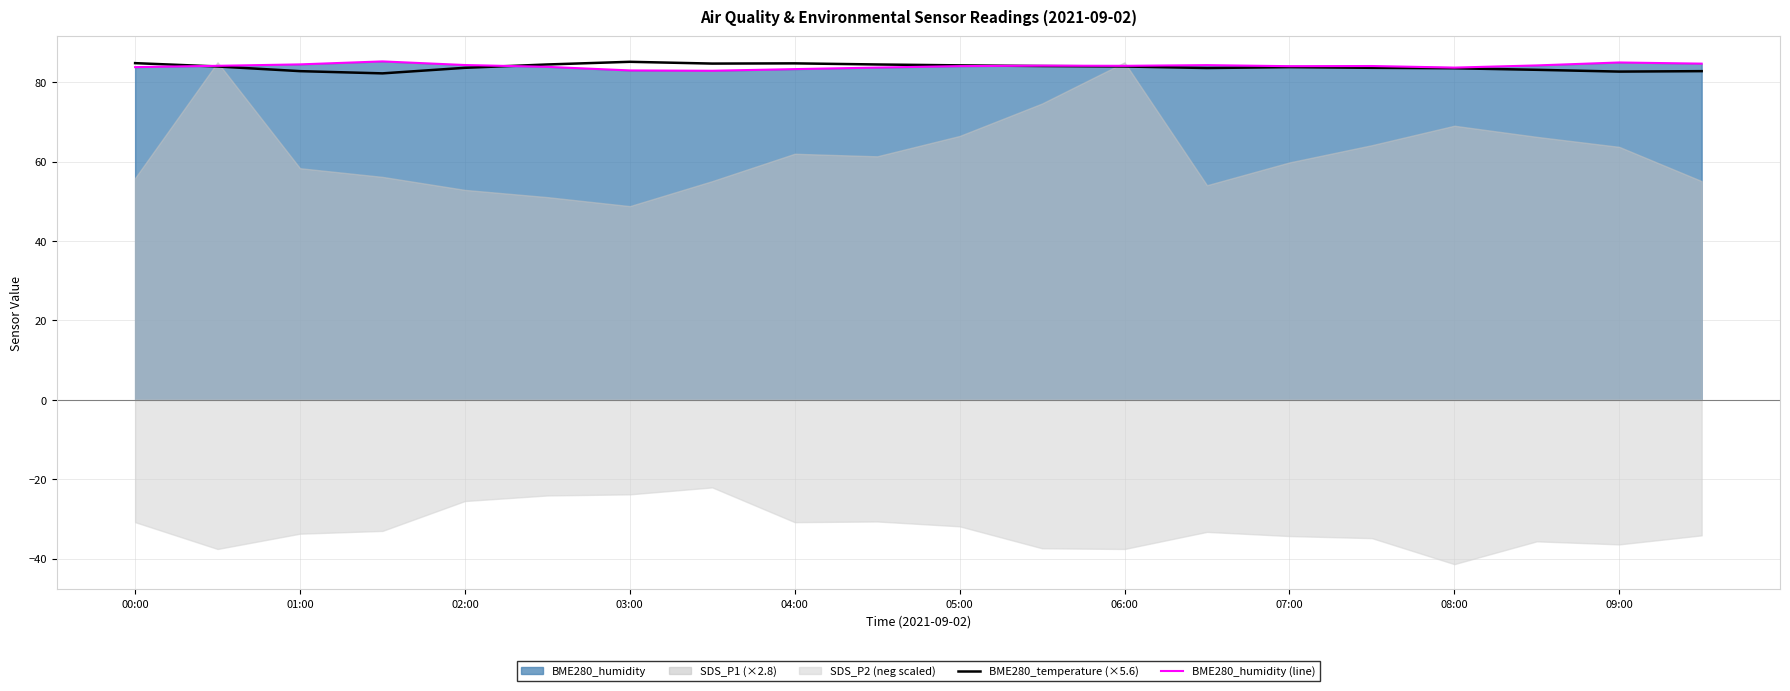

What is the highest value of the BME280_humidity (line) series?

85.2